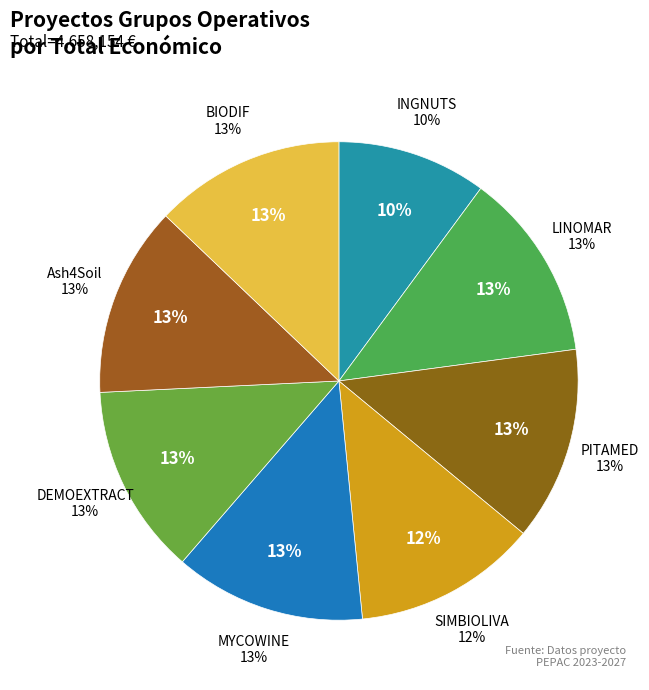

Rank the categories by value from lowest to highest.

INGNUTS, SIMBIOLIVA, LINOMAR, BIODIF, Ash4Soil, DEMOEXTRACT, MYCOWINE, PITAMED